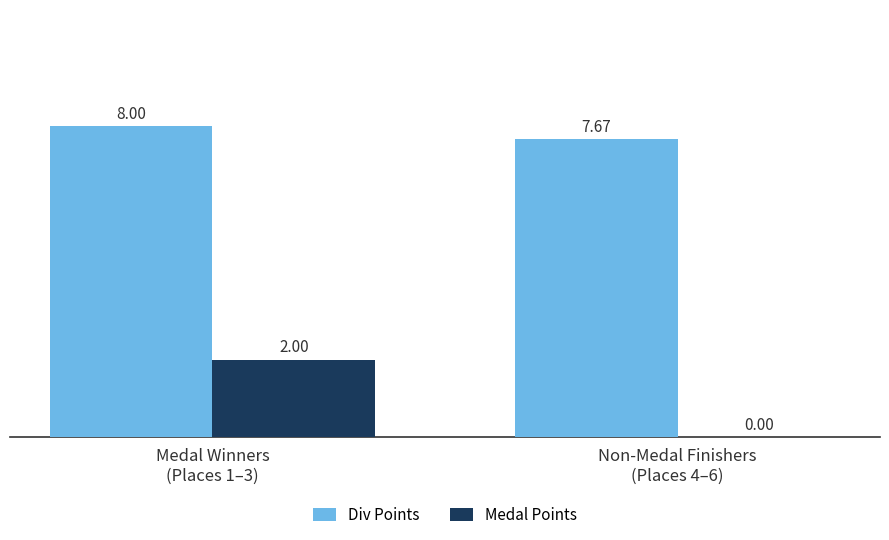

Is the value of Div Points at Non-Medal Finishers
(Places 4–6) greater than the value of Medal Points at Medal Winners
(Places 1–3)?

Yes